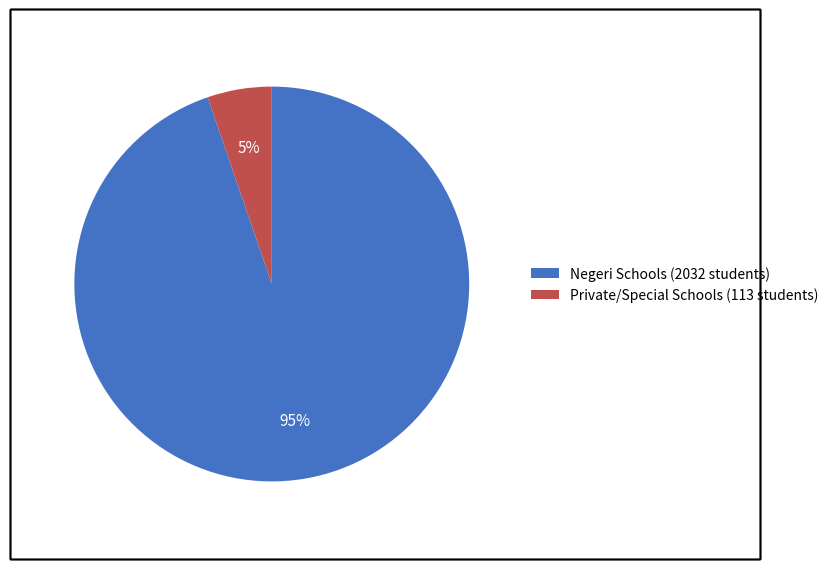

Do Private/Special Schools (113 students) and Negeri Schools (2032 students) together represent more than half of the pie?

Yes